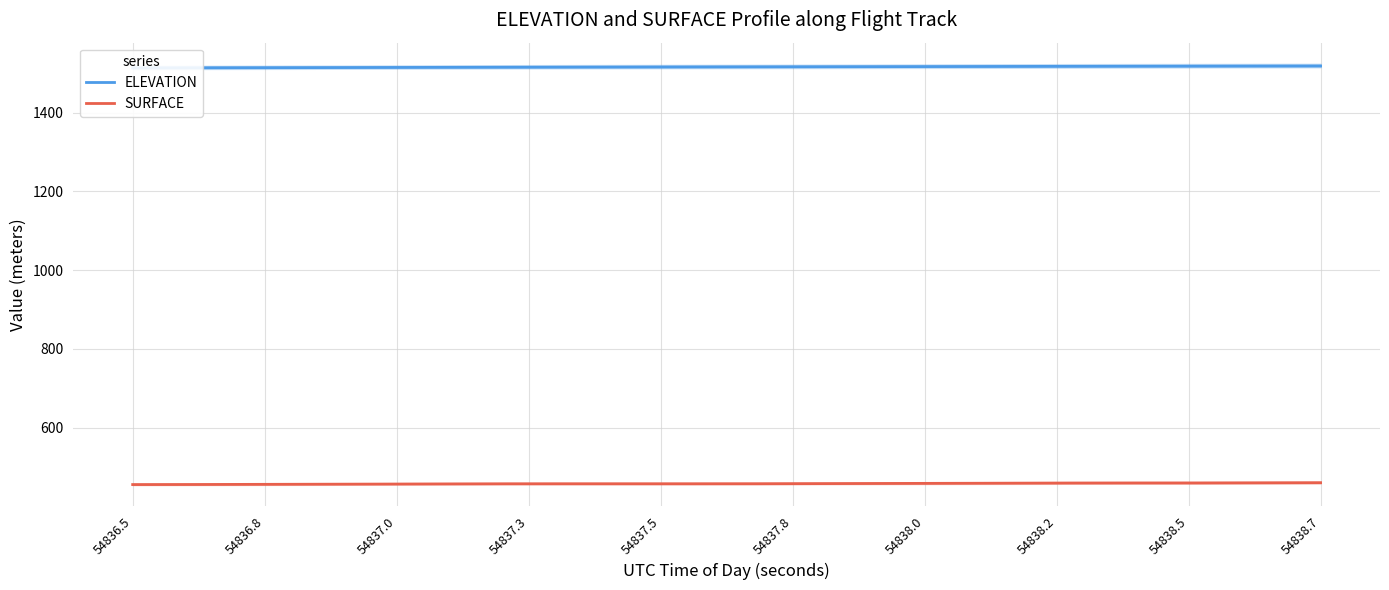

What is the lowest value of the SURFACE series?

455.7